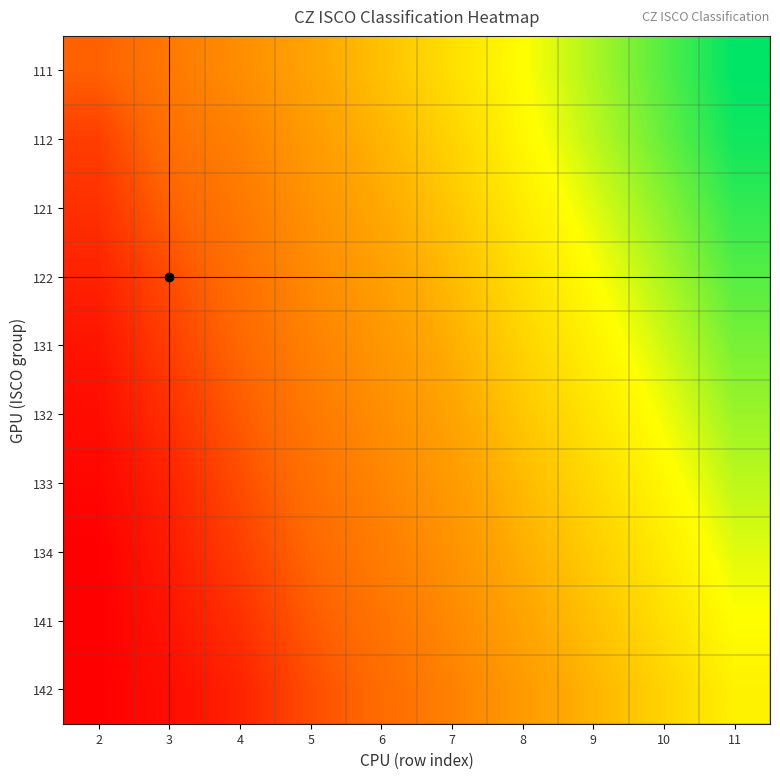

How many series are shown in this chart?

10